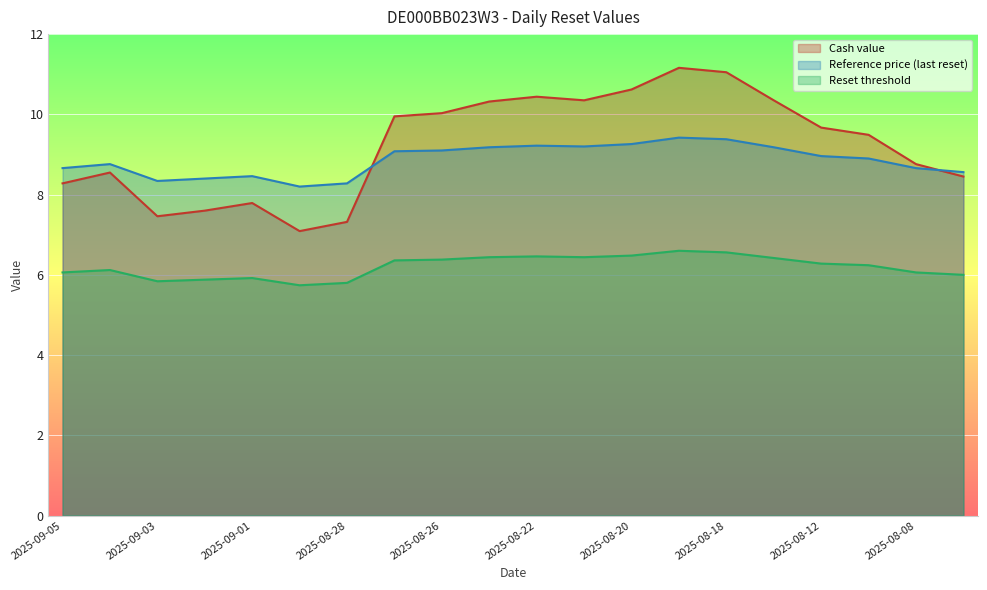

True or false: Reference price (last reset) and Reset threshold intersect in this chart.

False